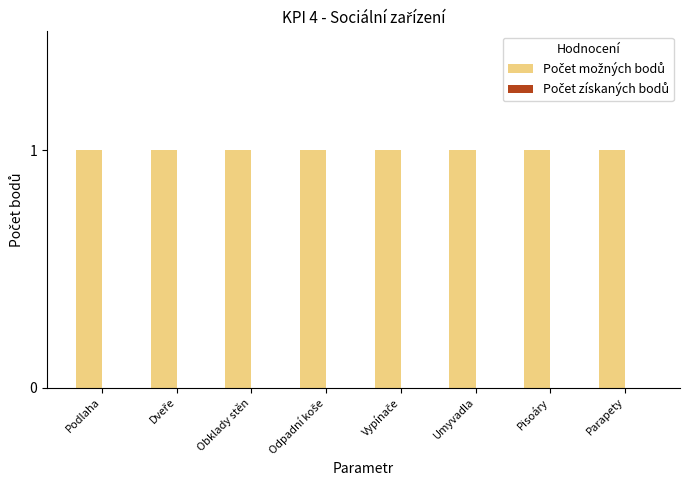

What position from the right is Vypínače?

4